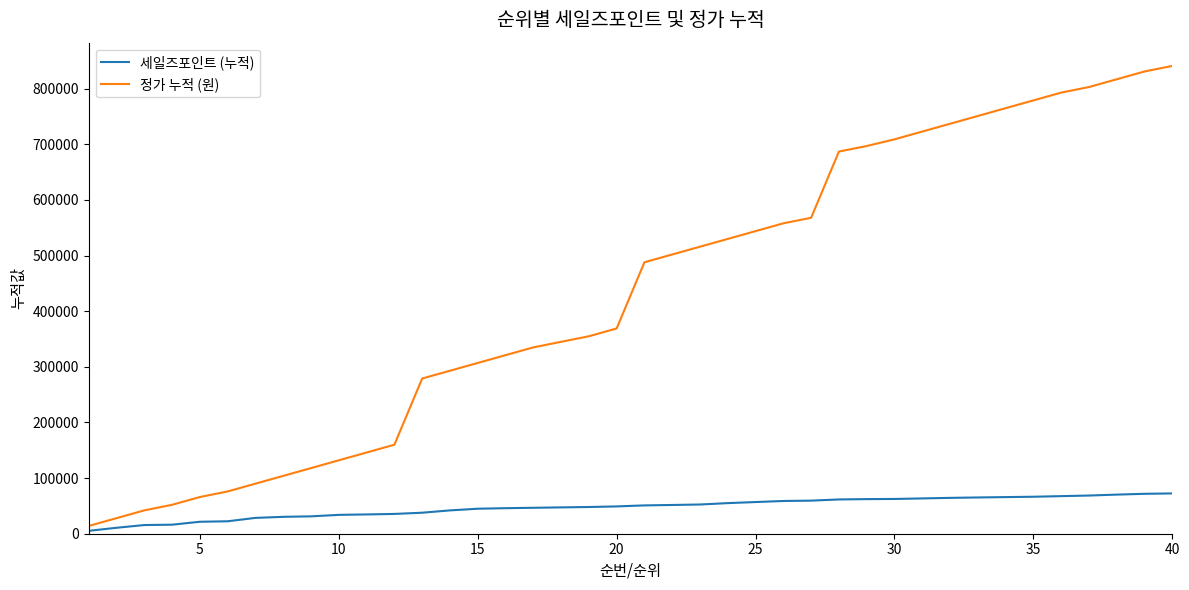

Is this an area chart (filled region under the line)?

No